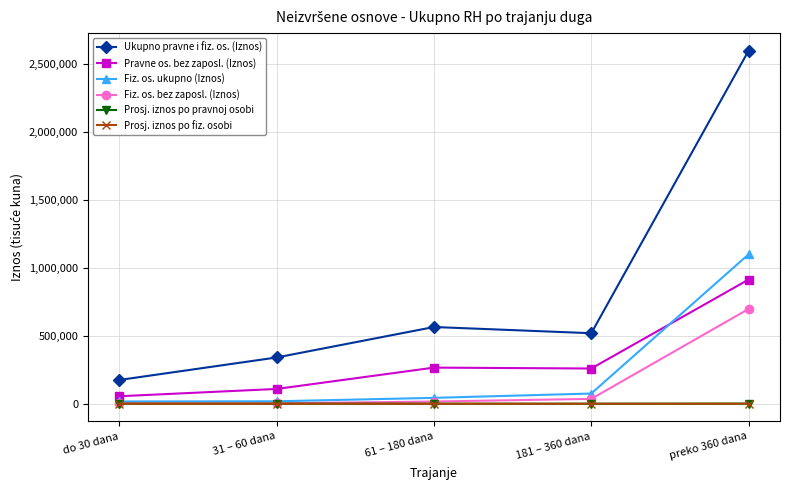

What is the label of the 5th point from the right?

do 30 dana